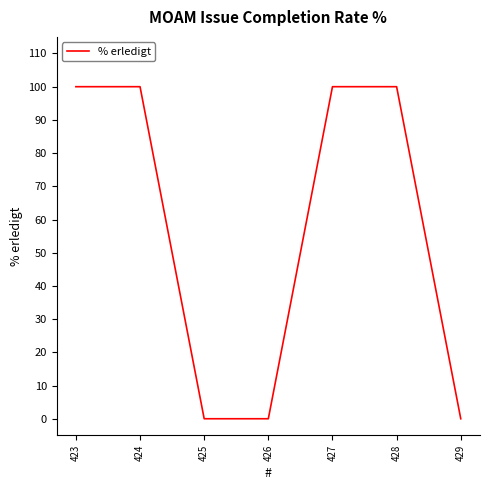

What is the greatest value displayed?

100